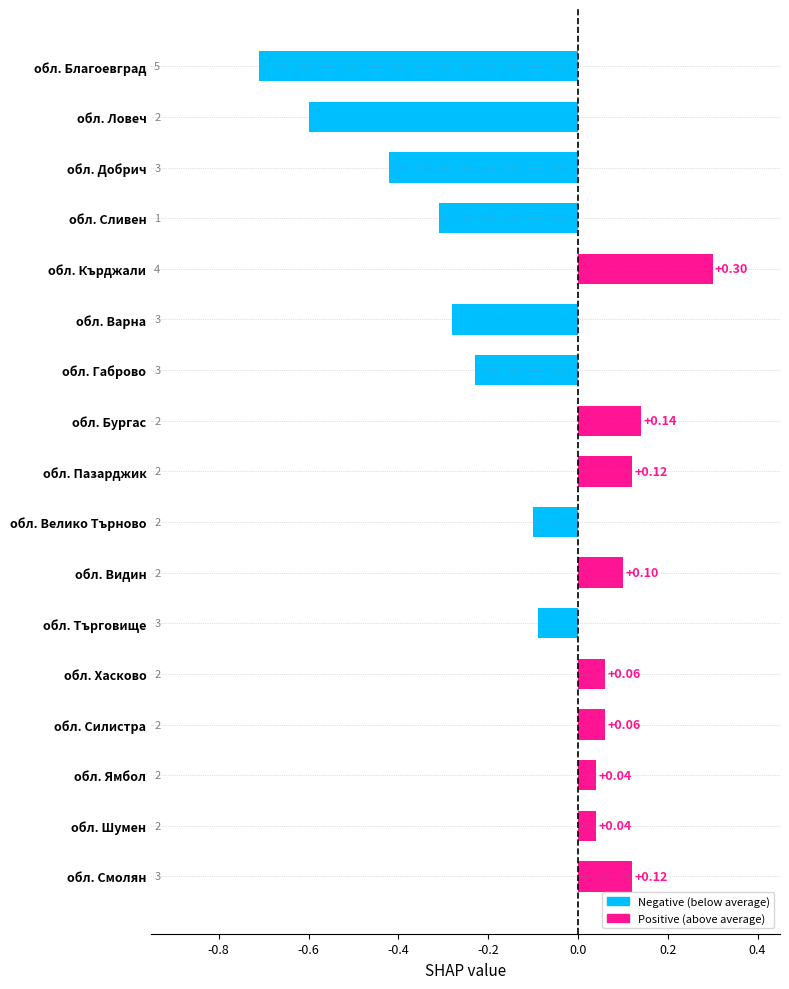

How many positive values are there?

9